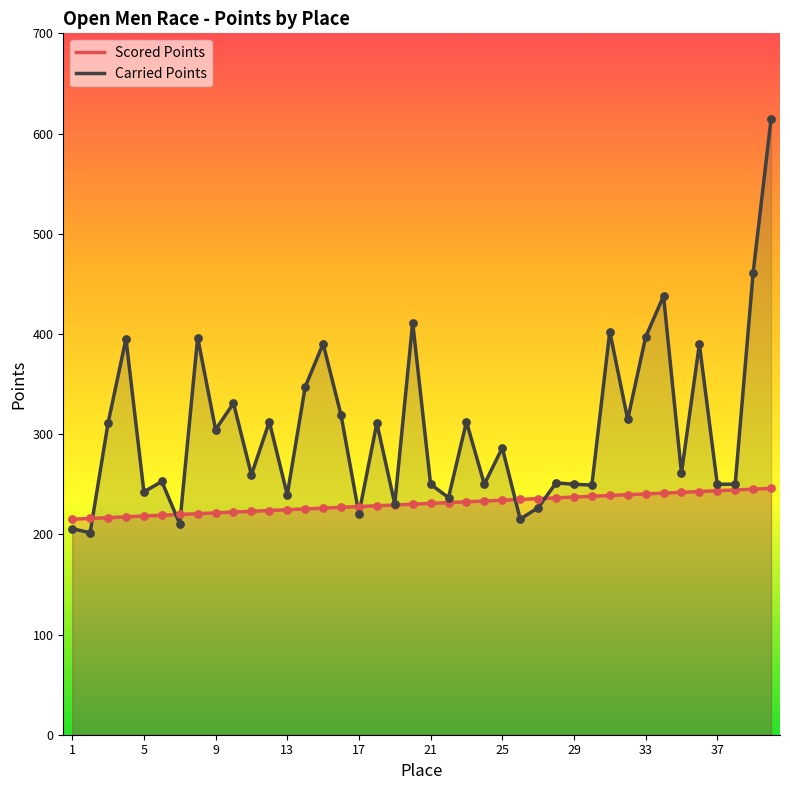

What are all the series names shown in the legend?

Scored Points, Carried Points